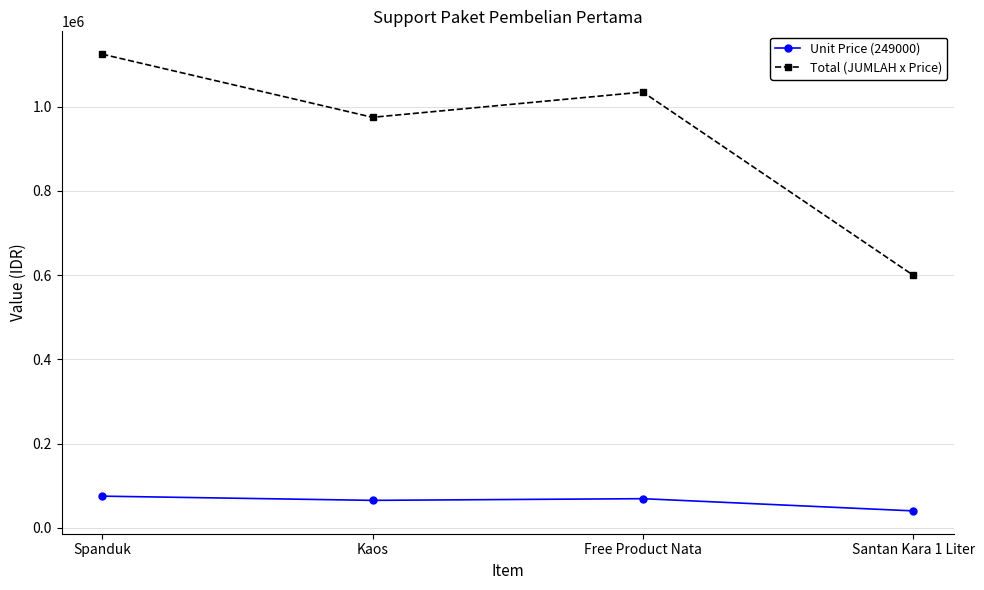

What is the difference between the Total (JUMLAH x Price) values at Spanduk and Santan Kara 1 Liter?

525000